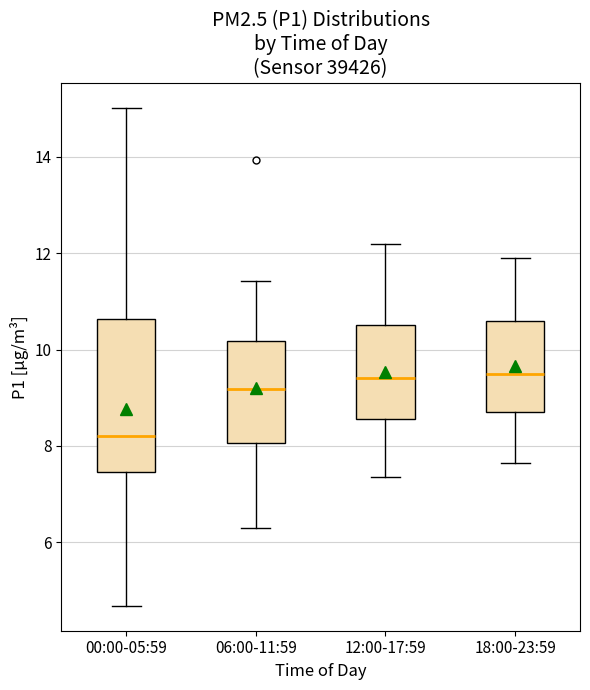

Comparing the boxes themselves (not the whiskers), which one is the tallest?

00:00-05:59